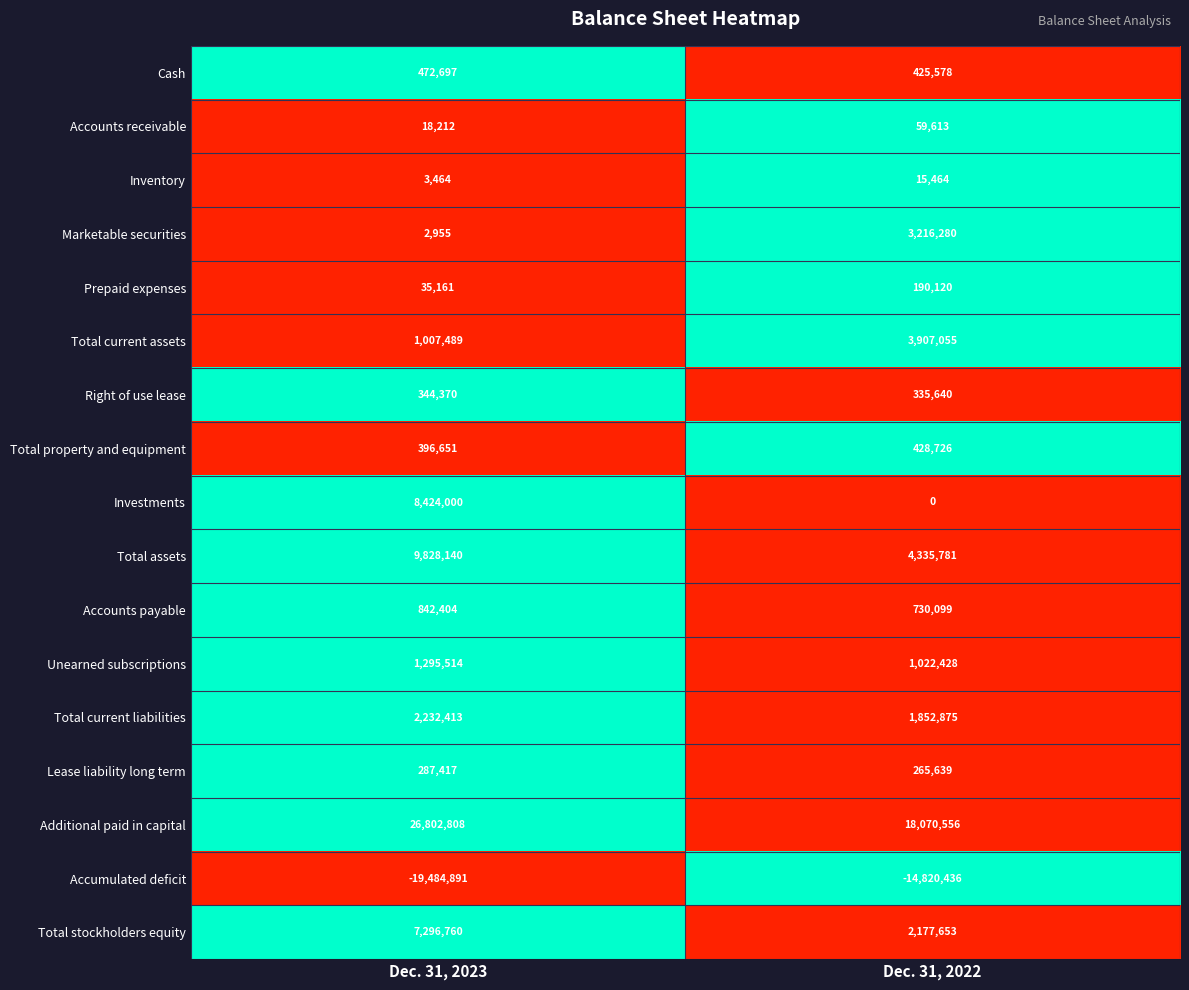

The Inventory series shows 3464 at Dec. 31, 2023. True or false?

True